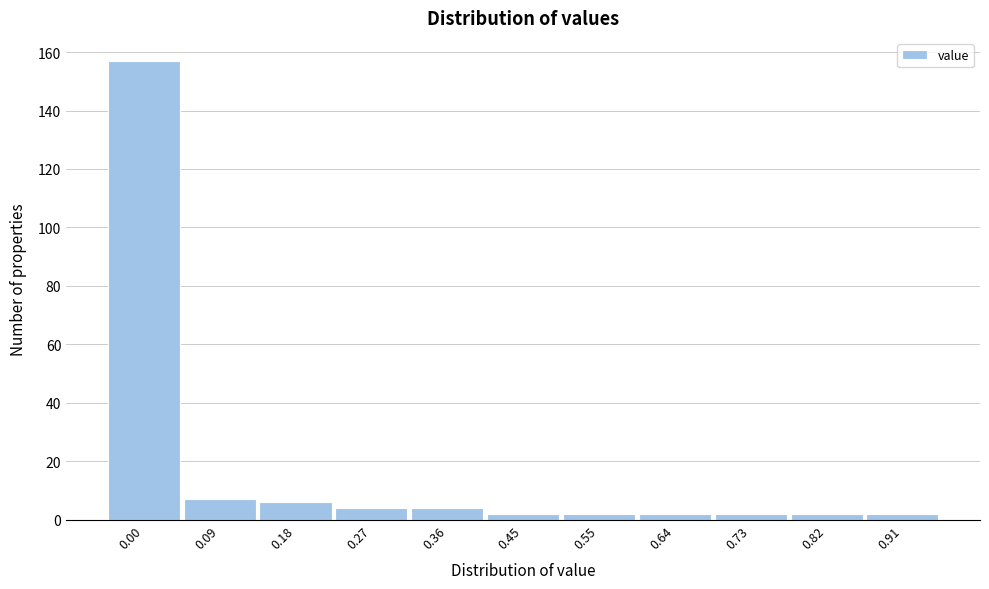

Reading left to right, list all the values displayed in this chart.

0.00=157	0.09=7	0.18=6	0.27=4	0.36=4	0.45=2	0.55=2	0.64=2	0.73=2	0.82=2	0.91=2